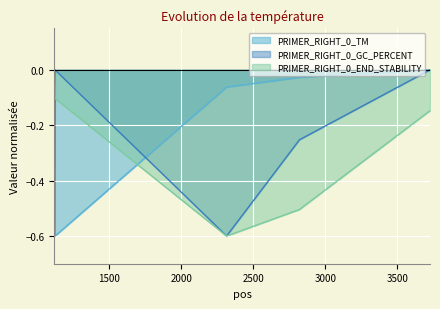

Where is the first local maximum for PRIMER_RIGHT_0_GC_PERCENT?

1122